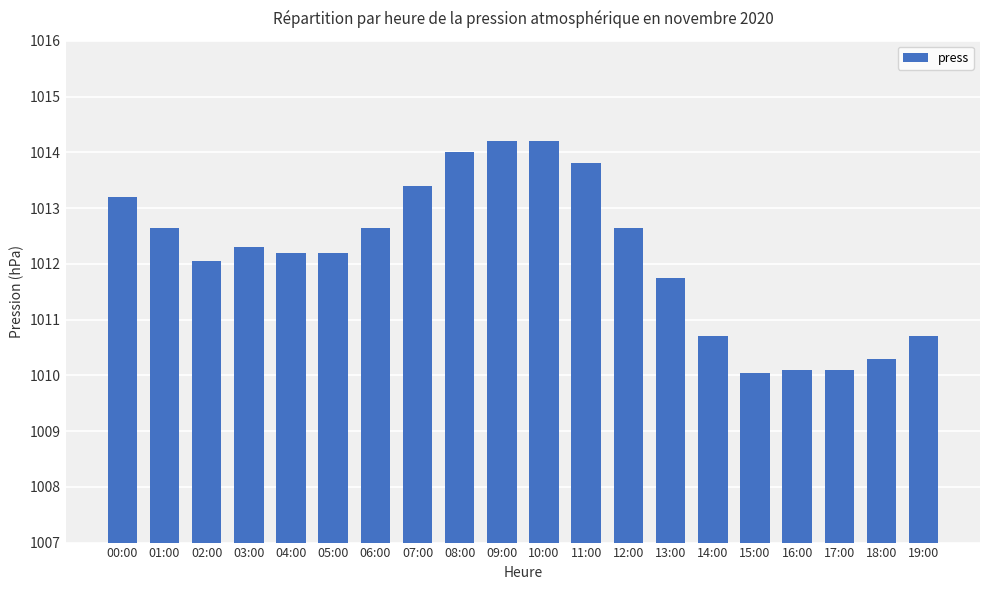

What position from the left is 09:00?

10